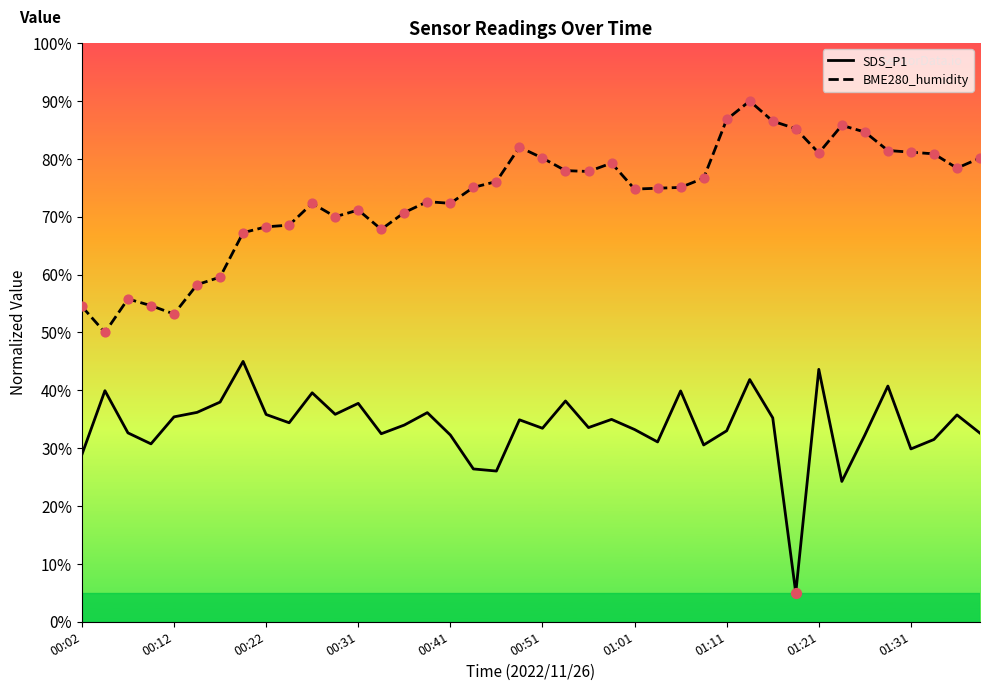

What are all the series names shown in the legend?

SDS_P1, BME280_humidity